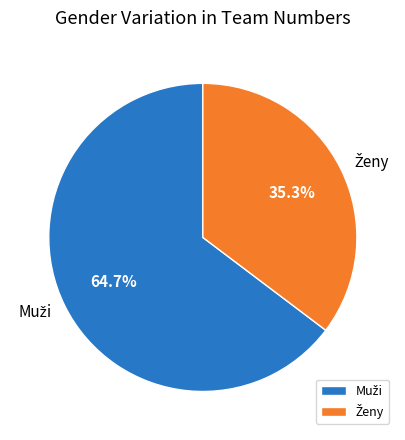

Is there any slice that represents more than half of the pie?

Yes